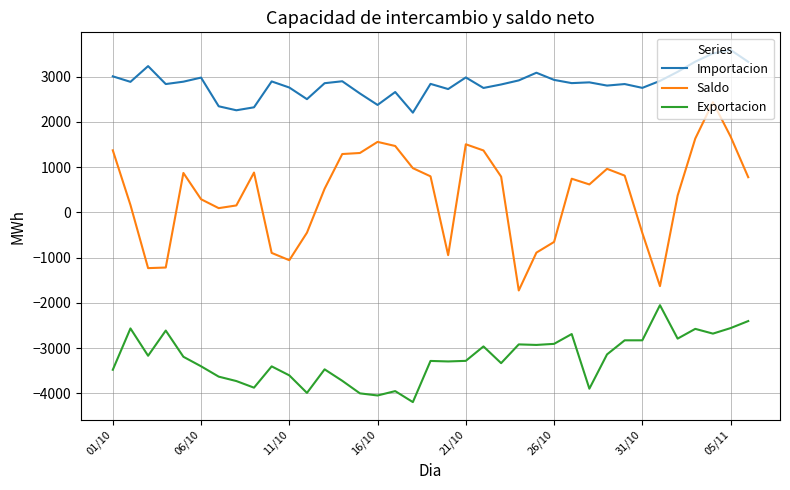

What is the maximum value shown in the chart?

3590.6